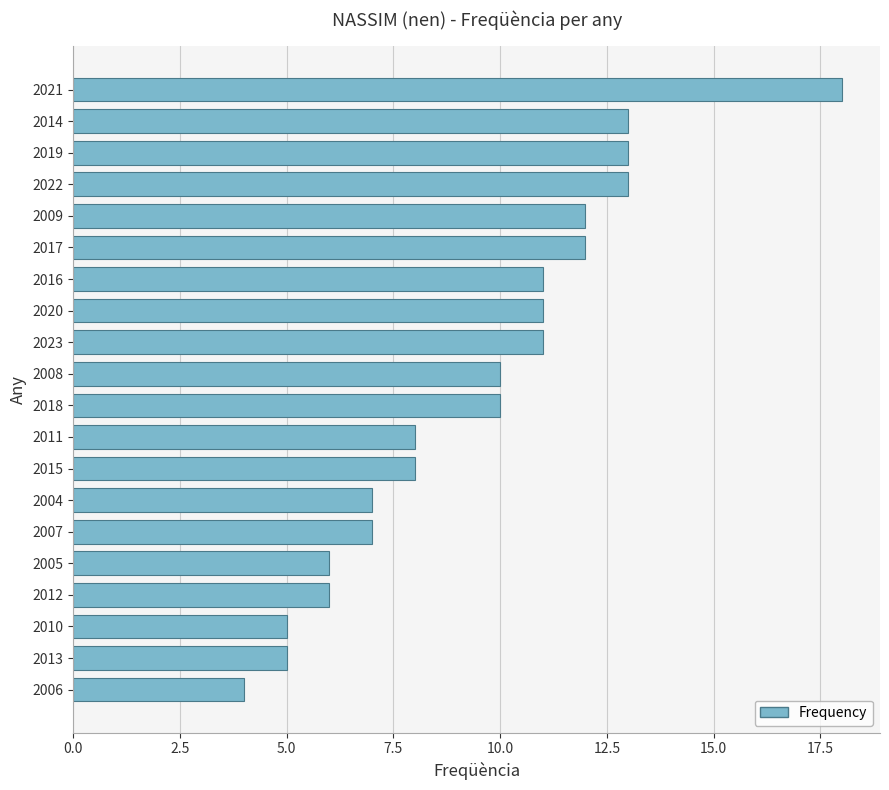

What is the smallest value displayed?

4